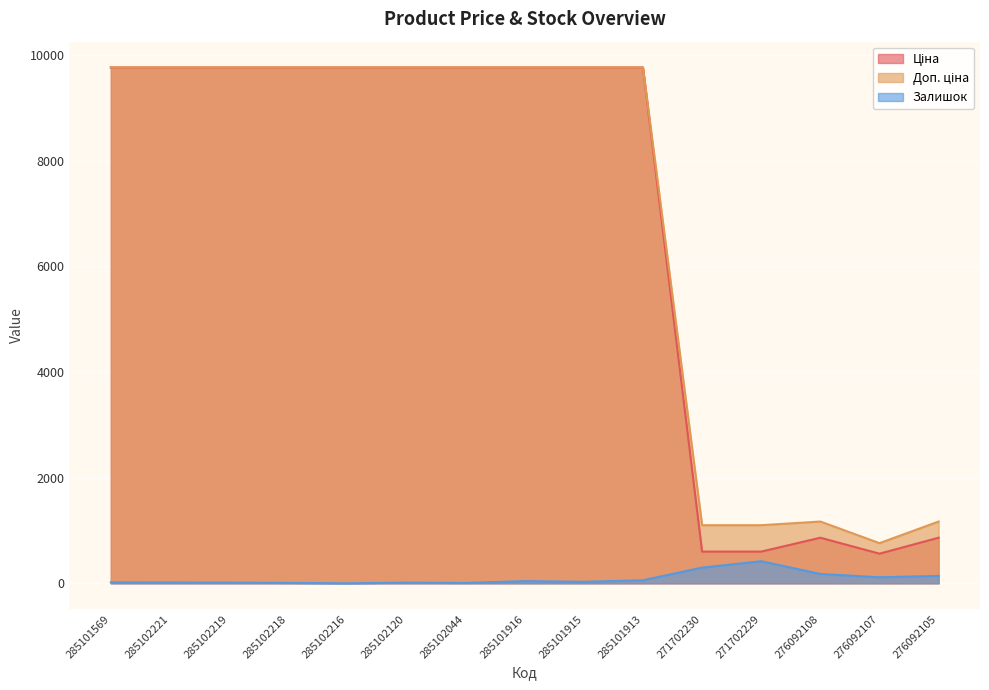

True or false: Доп. ціна and Ціна cross at least once.

False